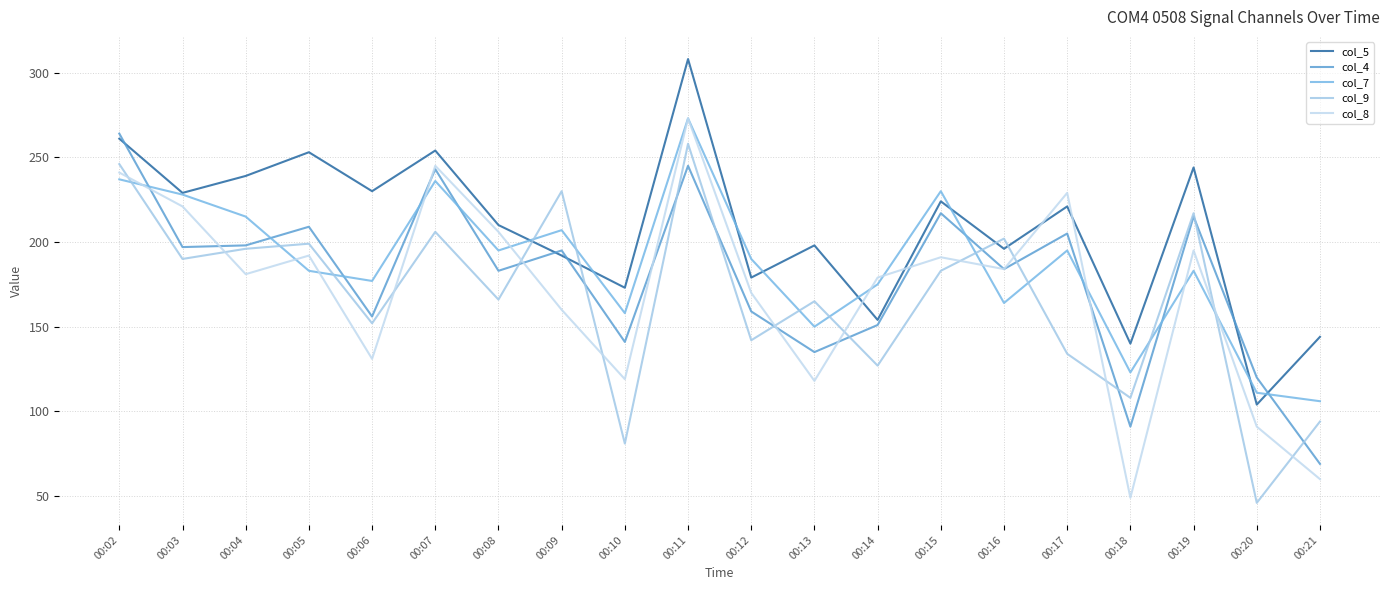

Reading right to left, extract all data points from this chart.

col_5: 00:21=144	00:20=104	00:19=244	00:18=140	00:17=221	00:16=196	00:15=224	00:14=154	00:13=198	00:12=179	00:11=308	00:10=173	00:09=192	00:08=210	00:07=254	00:06=230	00:05=253	00:04=239	00:03=229	00:02=261
col_4: 00:21=69	00:20=120	00:19=215	00:18=91	00:17=205	00:16=184	00:15=217	00:14=151	00:13=135	00:12=159	00:11=245	00:10=141	00:09=195	00:08=183	00:07=243	00:06=156	00:05=209	00:04=198	00:03=197	00:02=264
col_7: 00:21=106	00:20=111	00:19=183	00:18=123	00:17=195	00:16=164	00:15=230	00:14=175	00:13=150	00:12=190	00:11=273	00:10=158	00:09=207	00:08=195	00:07=236	00:06=177	00:05=183	00:04=215	00:03=228	00:02=237
col_9: 00:21=94	00:20=46	00:19=217	00:18=108	00:17=134	00:16=202	00:15=183	00:14=127	00:13=165	00:12=142	00:11=258	00:10=81	00:09=230	00:08=166	00:07=206	00:06=152	00:05=199	00:04=196	00:03=190	00:02=246
col_8: 00:21=60	00:20=91	00:19=195	00:18=49	00:17=229	00:16=184	00:15=191	00:14=179	00:13=118	00:12=170	00:11=273	00:10=119	00:09=160	00:08=206	00:07=245	00:06=131	00:05=192	00:04=181	00:03=221	00:02=241